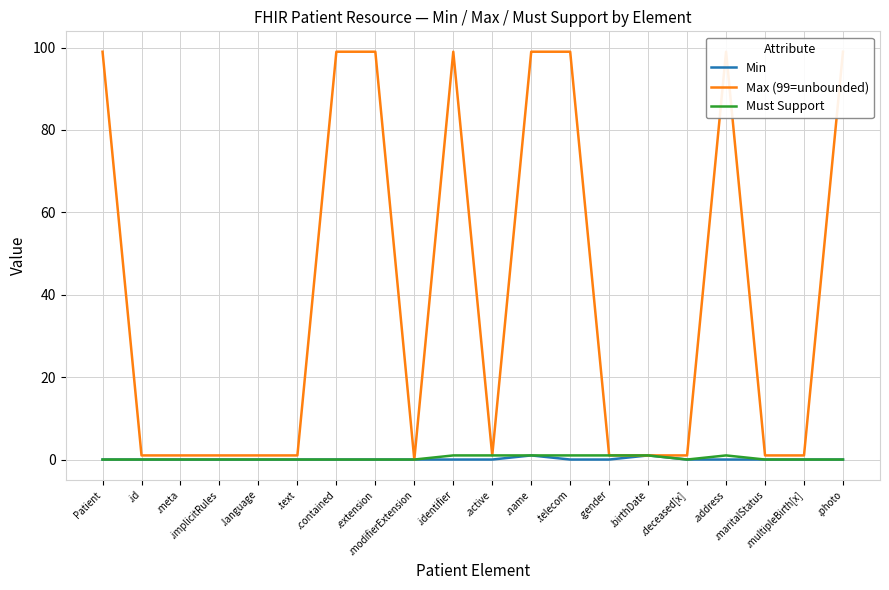

At which label does Max (99=unbounded) first exceed 1?

Patient